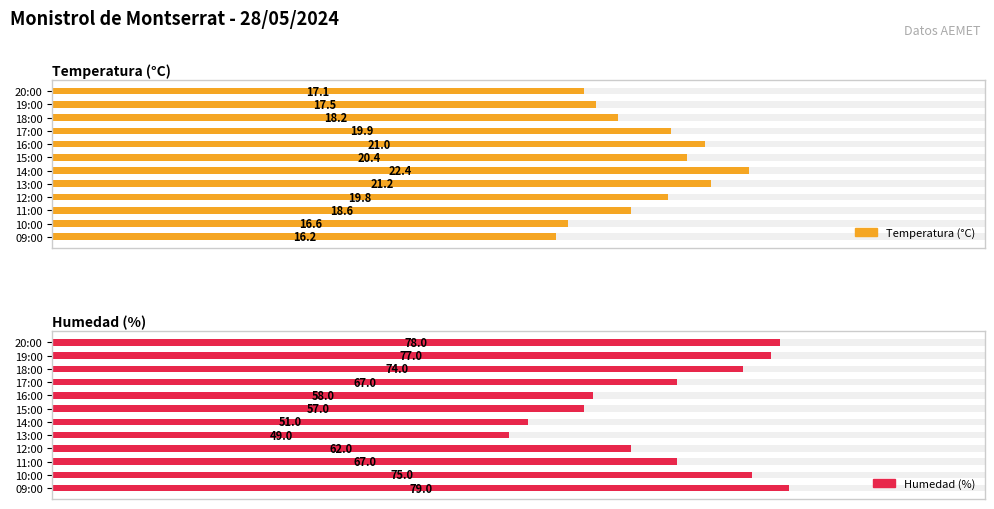

Between 14:00 and 19:00, which is larger?

14:00